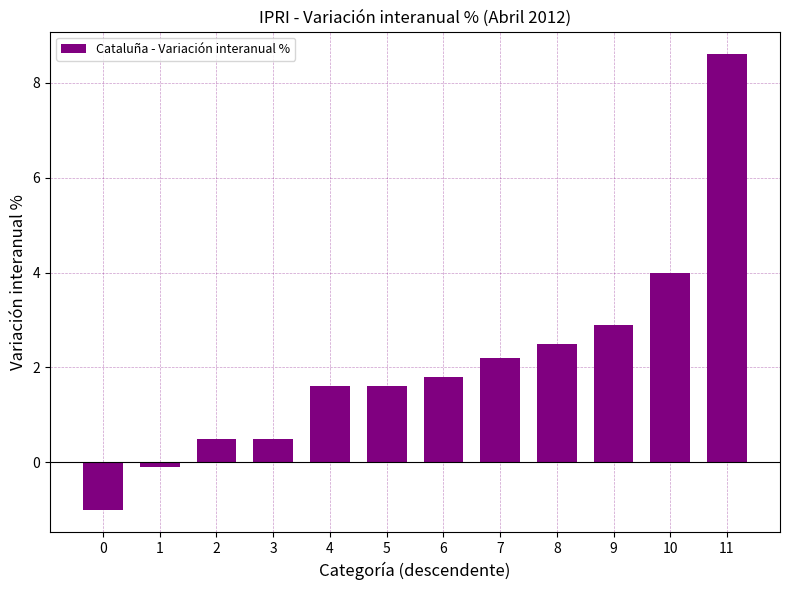

How many values are below 1?

4